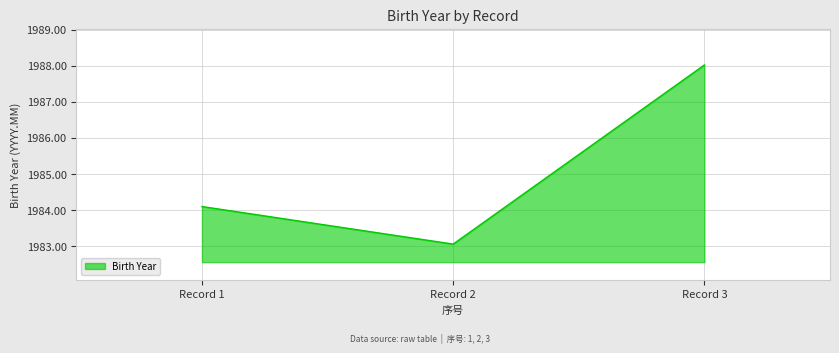

Where is the data nearest to the value 1985?

Record 1